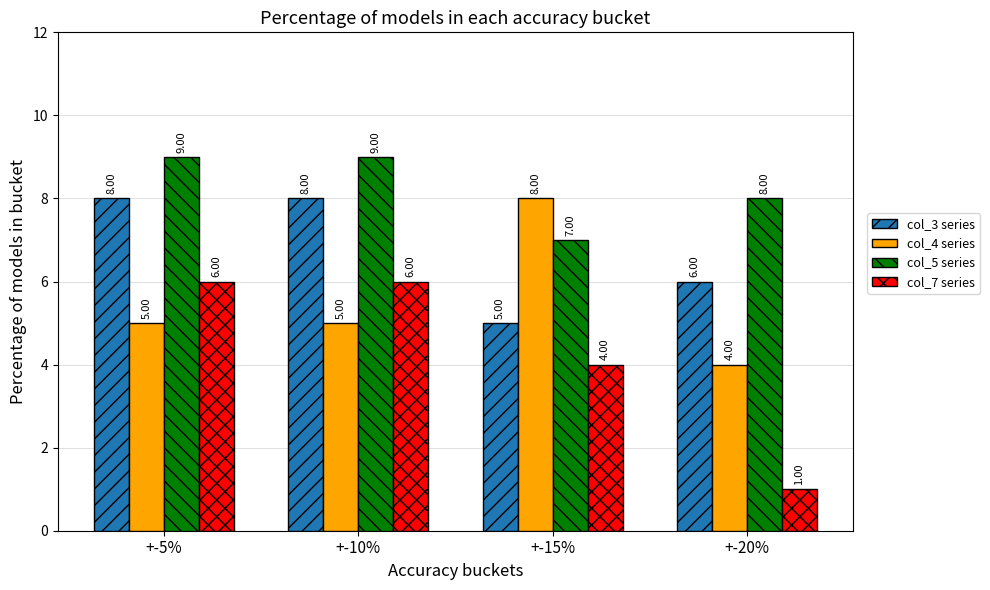

What is the sum of all col_3 series values?

27